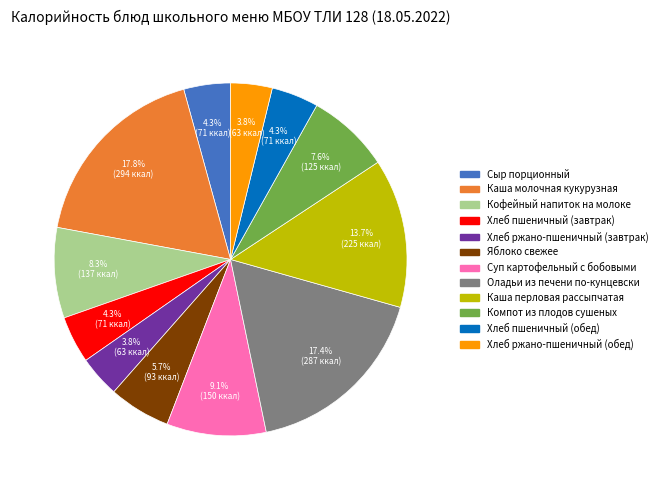

Is there a majority slice in this chart?

No